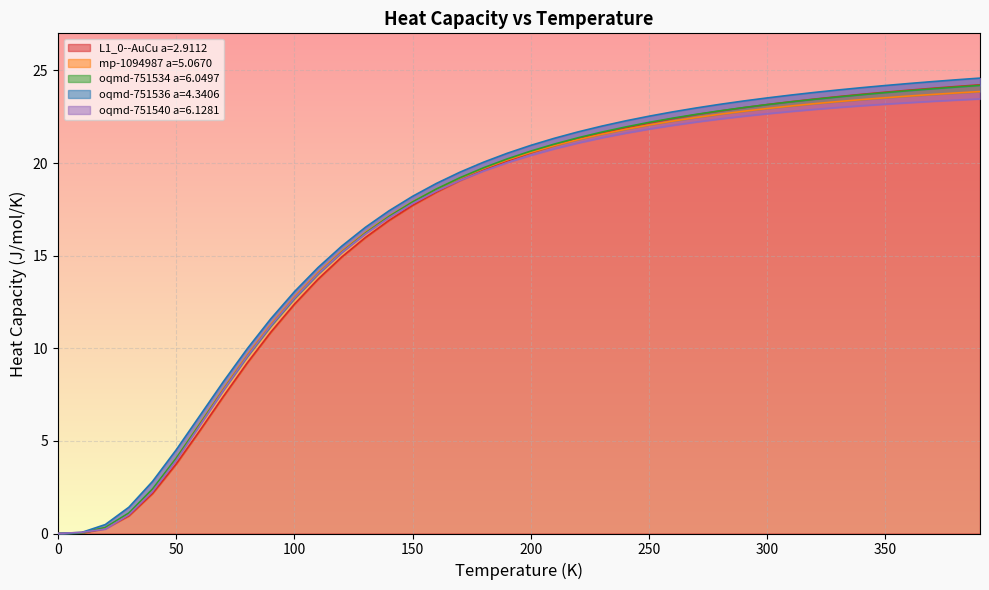

What is the difference between the maximum and minimum values in the oqmd-751536 a=4.3406 series?

24.6